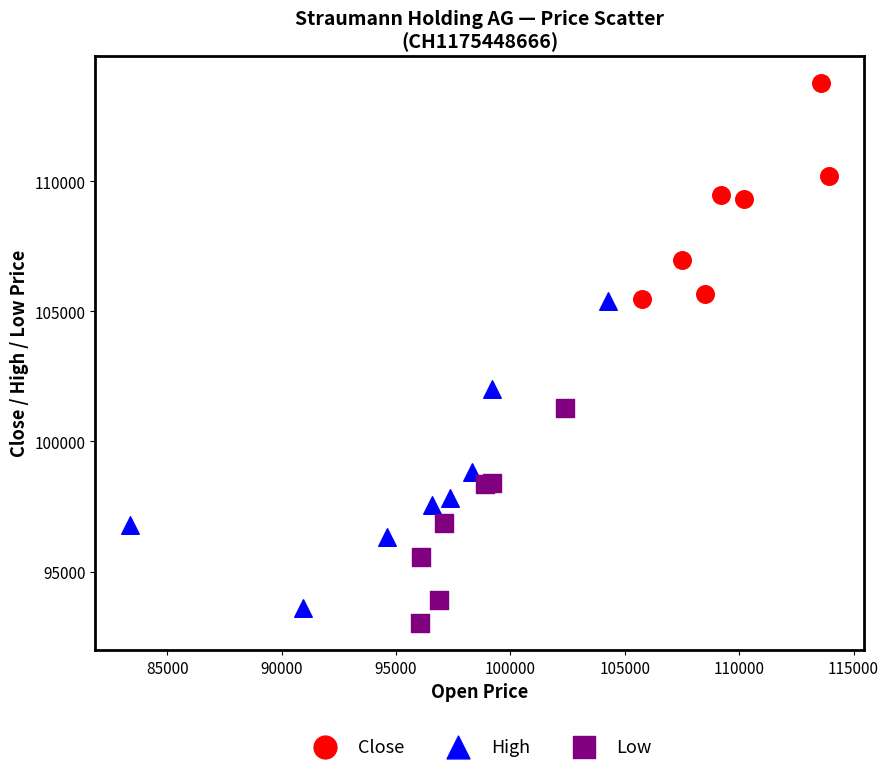

Which series reaches the maximum Y coordinate?

Close